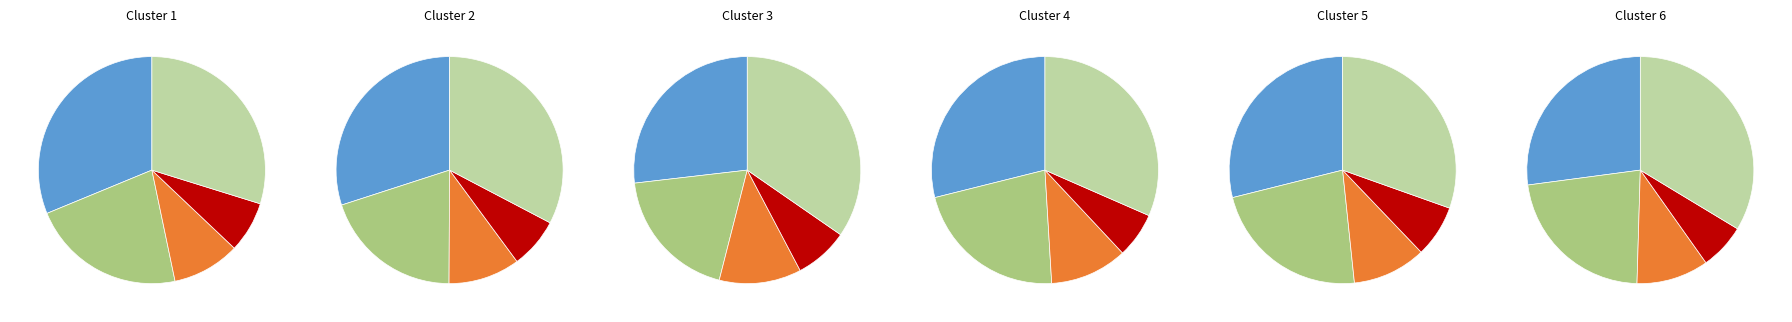

Is there any slice that represents more than half of the pie?

No